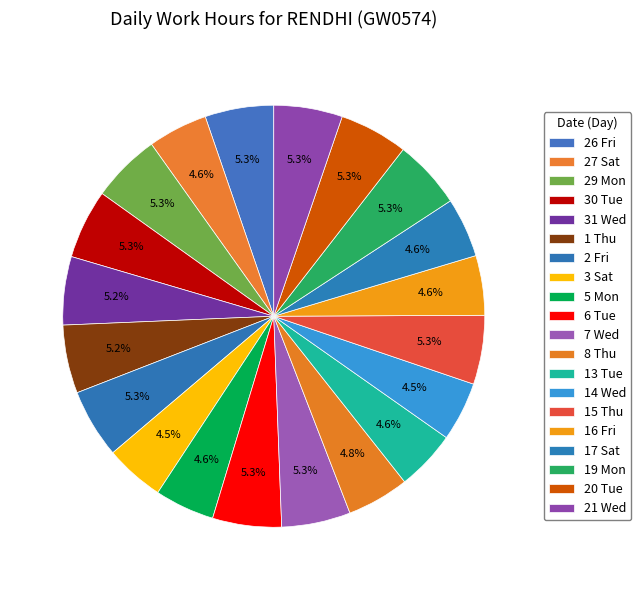

To the nearest percent, what percentage of the pie is 20 Tue?

5%